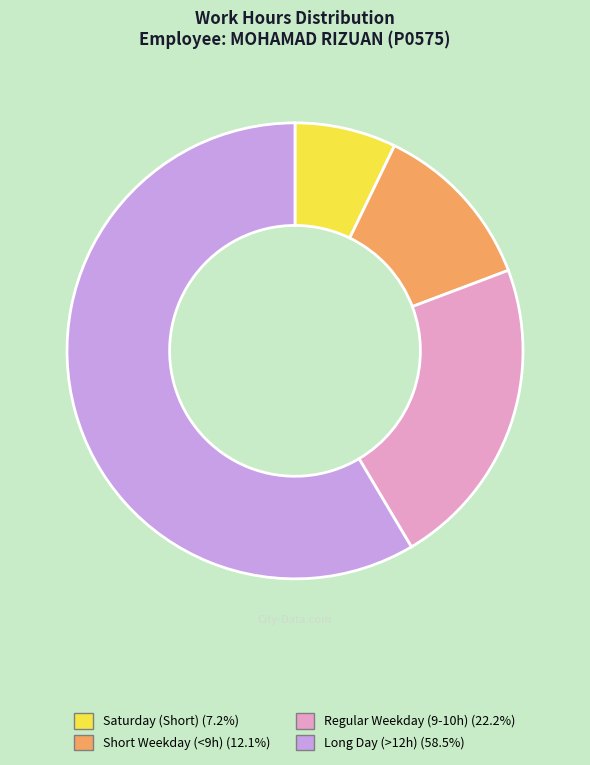

Count the number of slices in the pie.

4